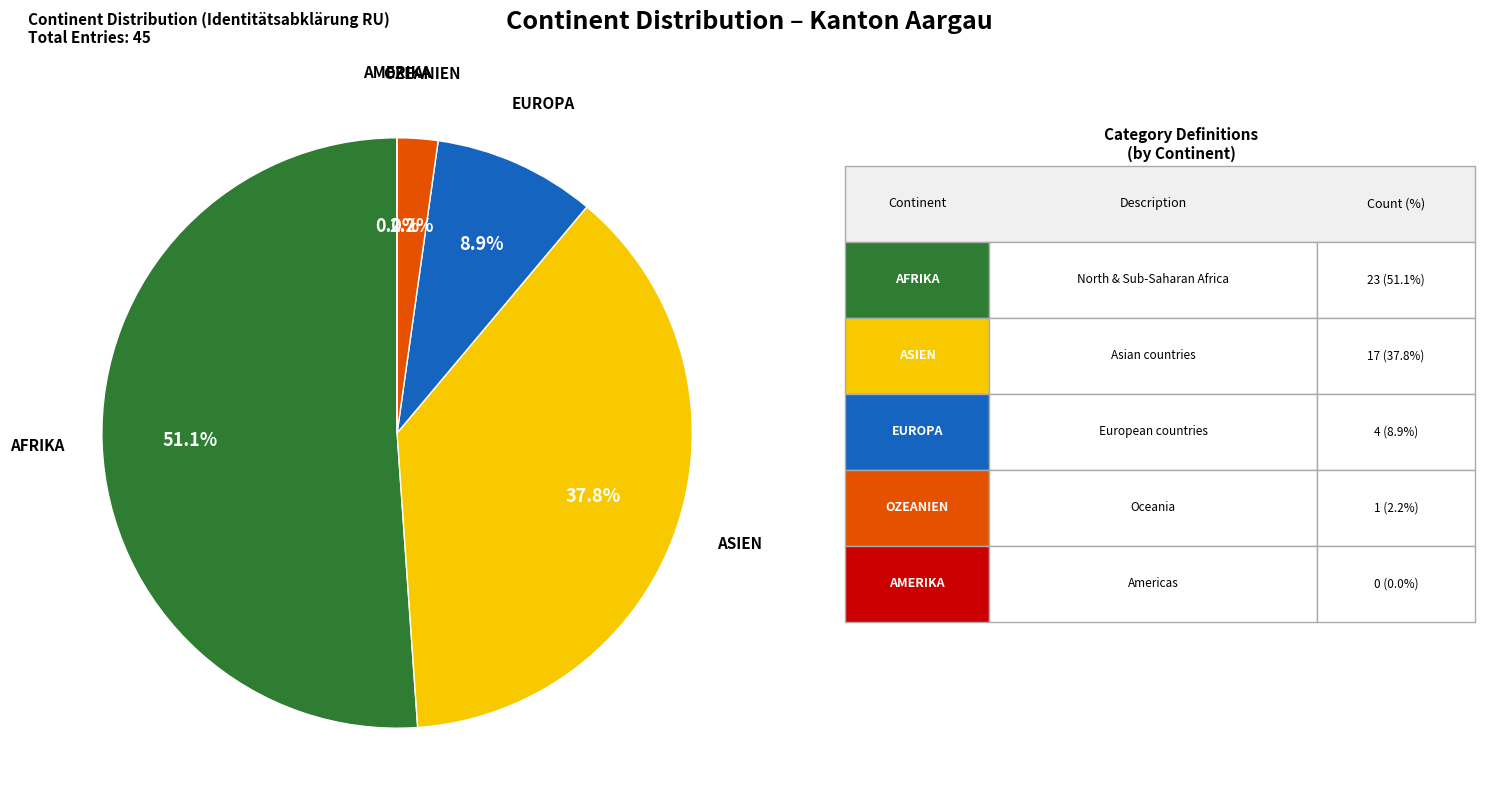

Between Ozeanien and Amerika, which is larger?

Ozeanien